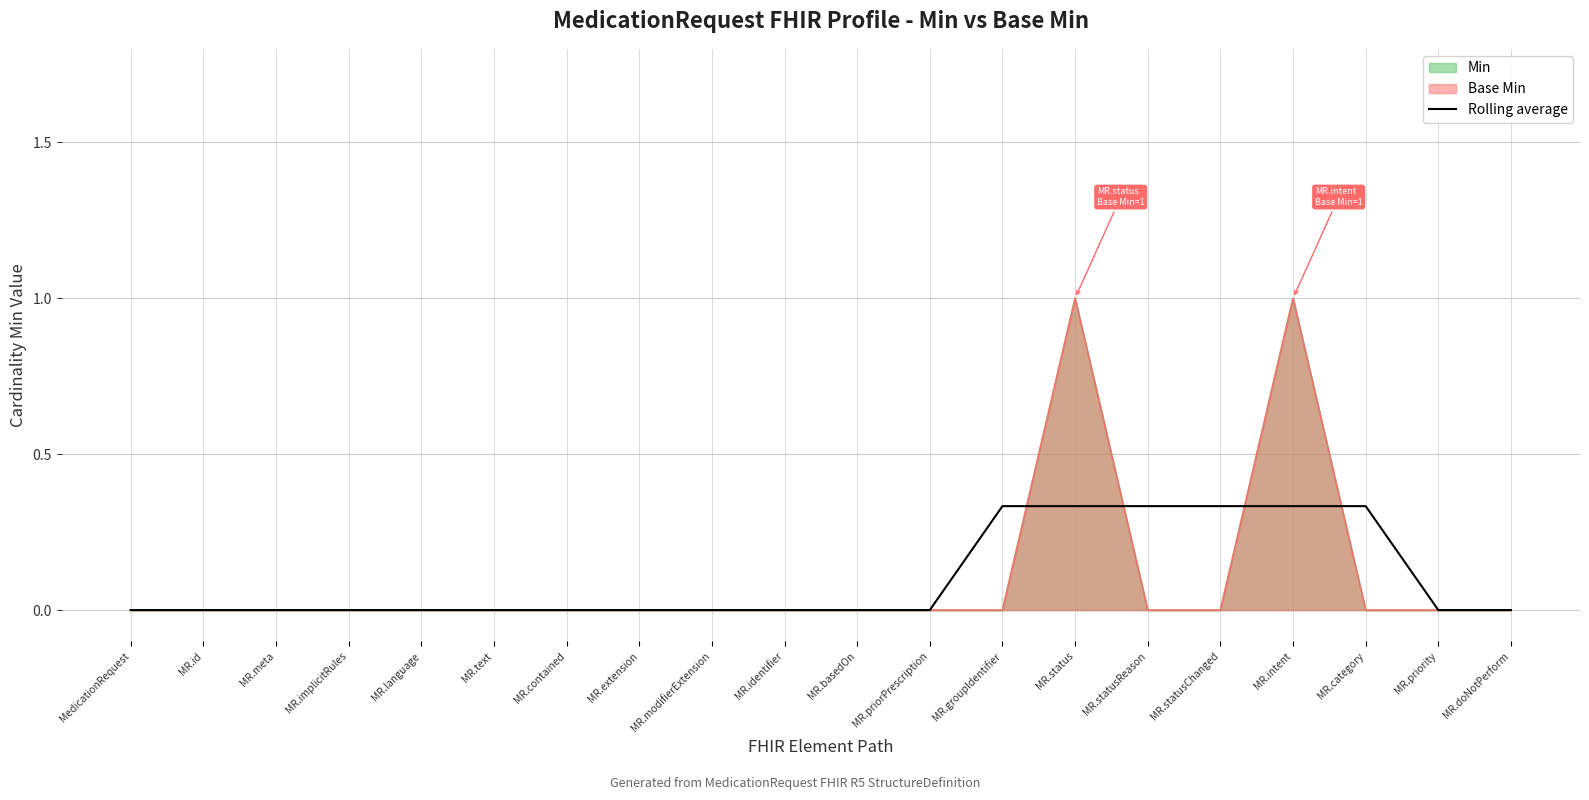

What is the sum of all values?

2.0